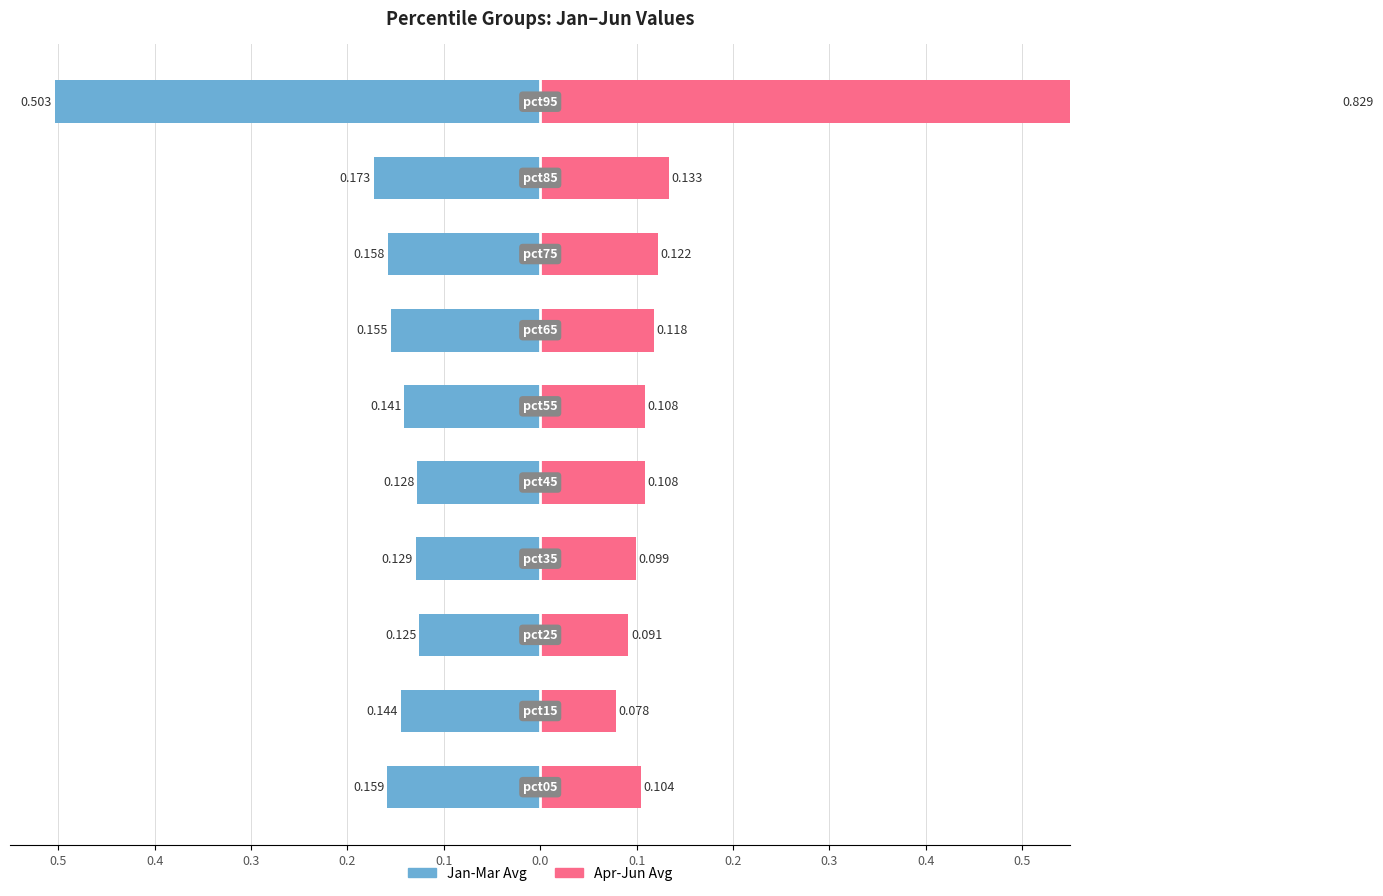

True or false: Jan-Mar Avg has a value of -0.2 at 0.2.

True